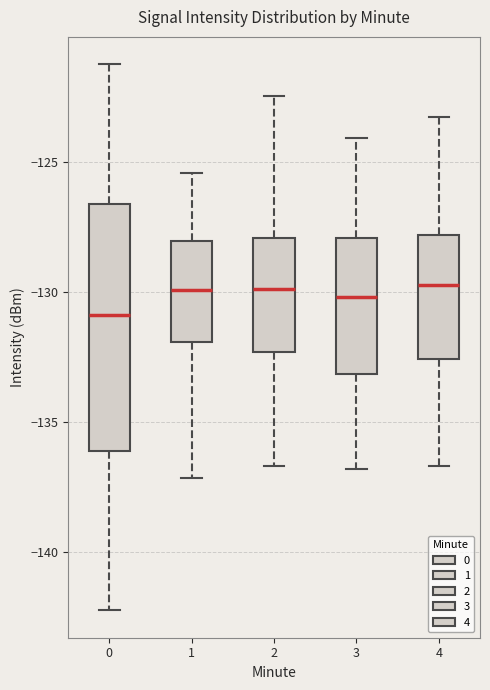

Reading left to right, transcribe this box plot: for each box, give where its median line is, the range the box spans, and where its two whiskers end, as read against the y-axis. The values are not printed on the chart, so give them approximately, as read against the axis.

0: median -131.0, box -136.0 to -126.5, whiskers -142.0 to -121.5
1: median -130.0, box -132.0 to -128.0, whiskers -137.0 to -125.5
2: median -130.0, box -132.5 to -128.0, whiskers -136.5 to -122.5
3: median -130.0, box -133.0 to -128.0, whiskers -137.0 to -124.0
4: median -129.5, box -132.5 to -128.0, whiskers -136.5 to -123.5